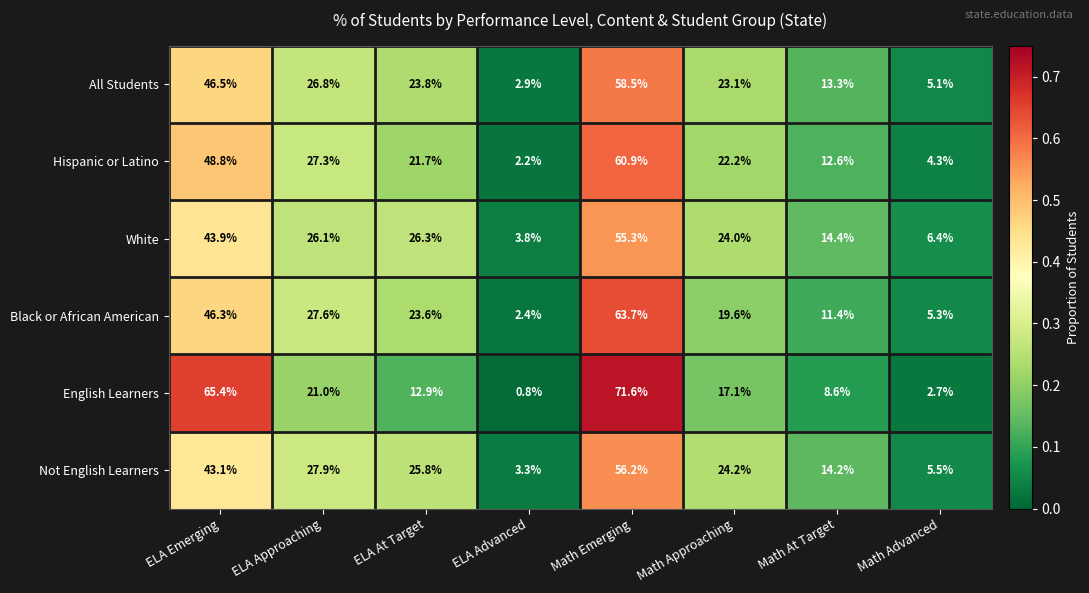

What is the total value across all series at ELA At Target?

134.1